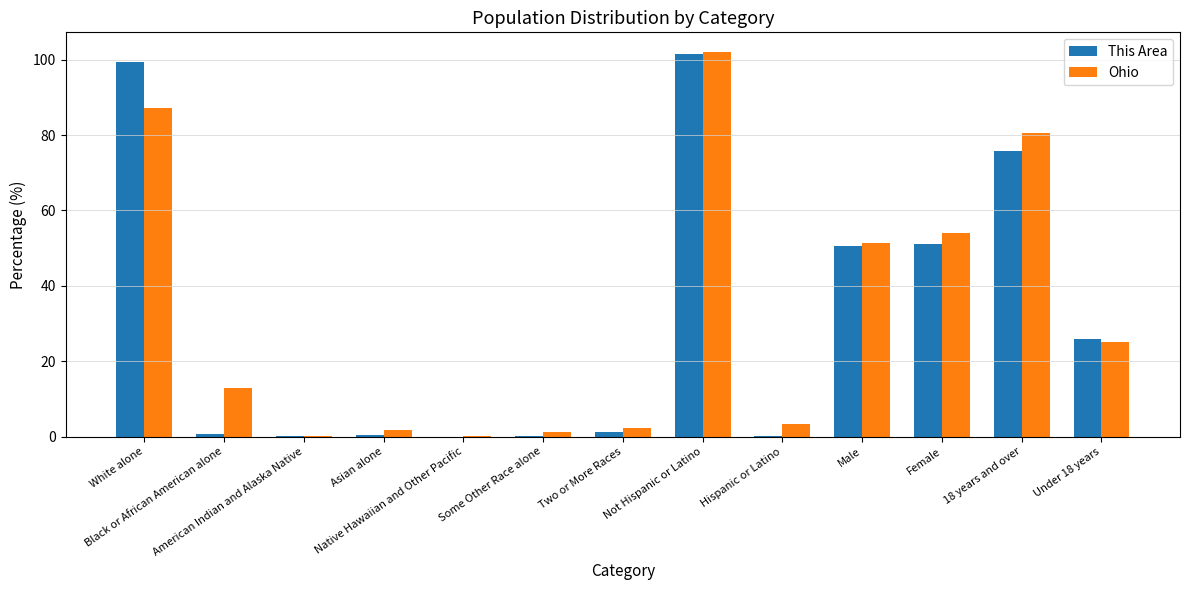

Count the number of categories in the chart.

13